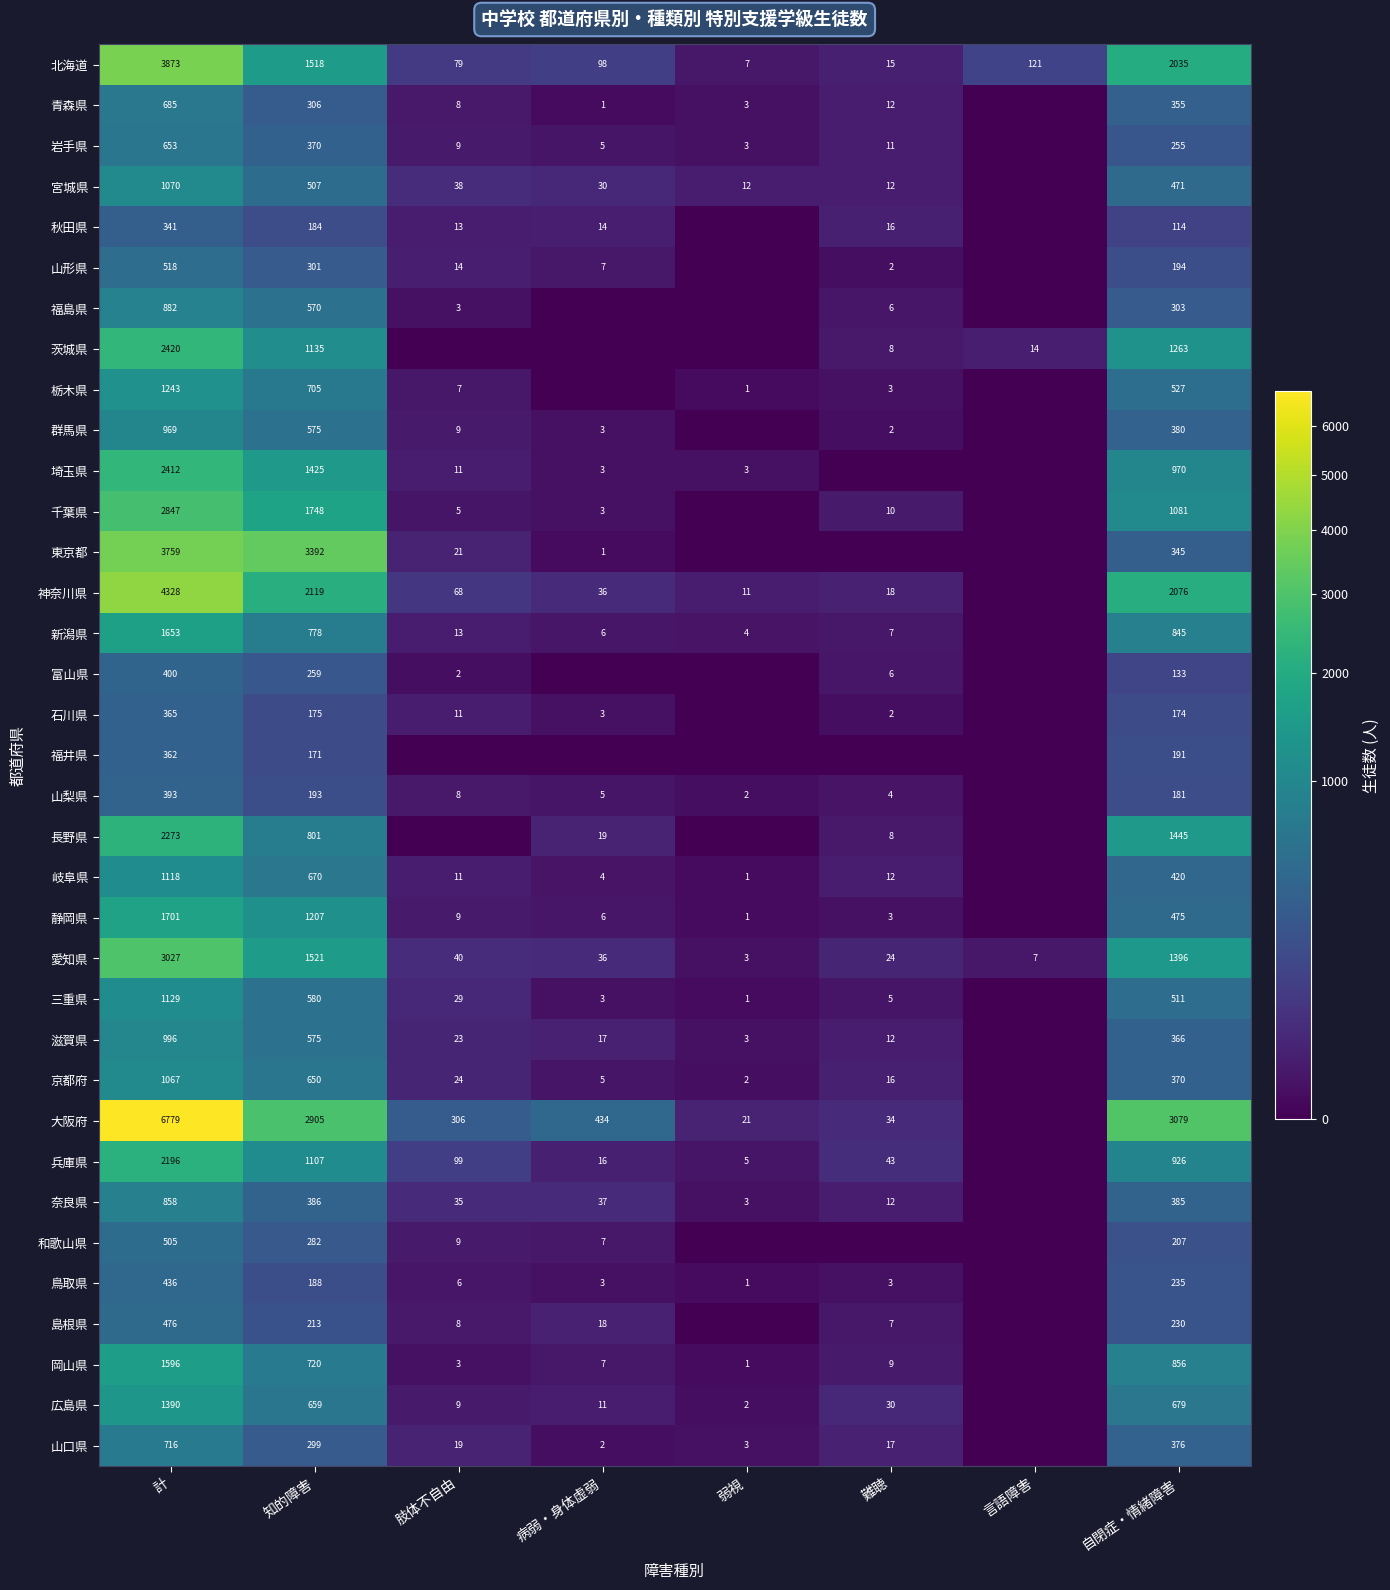

Which category has the highest value across all series?

計